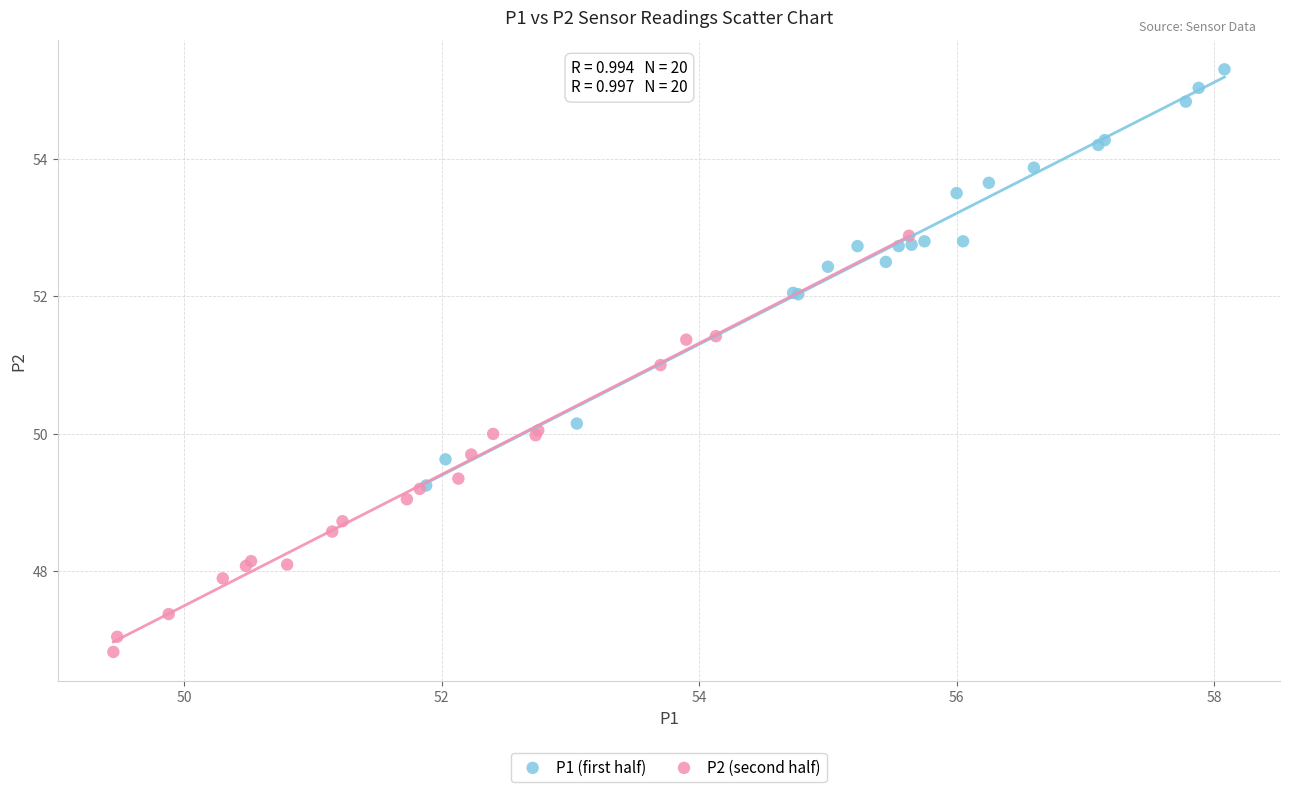

Which series contains the lowest Y value?

P2 (second half)